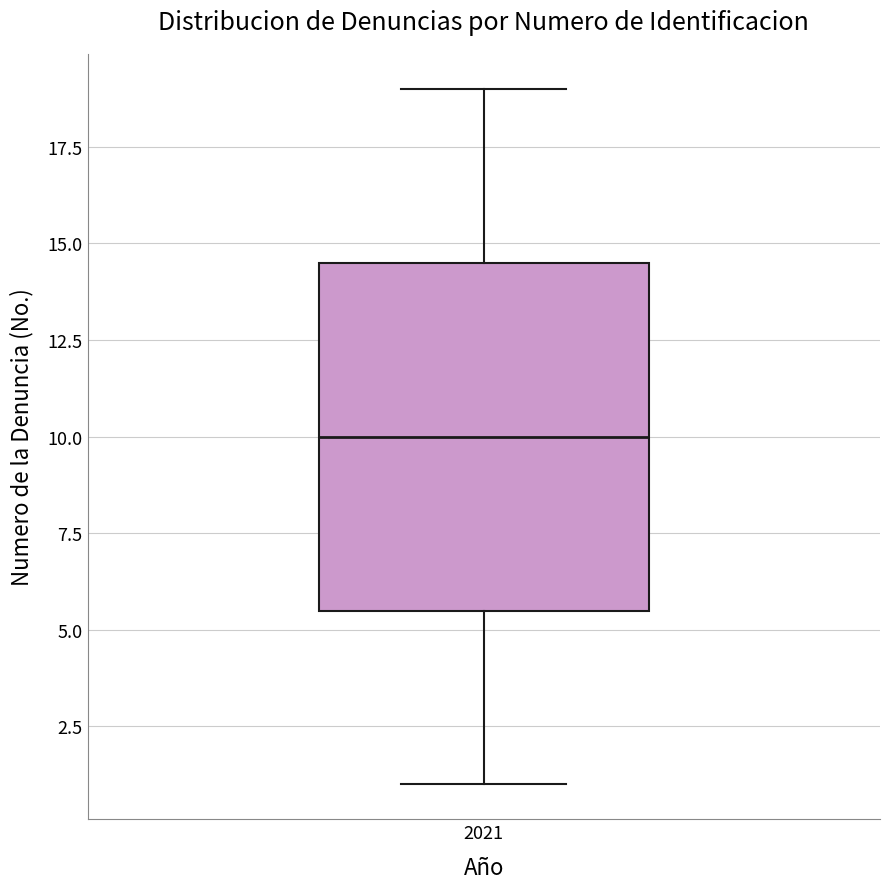

Transcribe this box plot: give where the median line is, the range the box spans, and where the two whiskers end, as read against the y-axis. The values are not printed on the chart, so give them approximately, as read against the axis.

median 10.0, box 5.5 to 14.5, whiskers 1.0 to 19.0